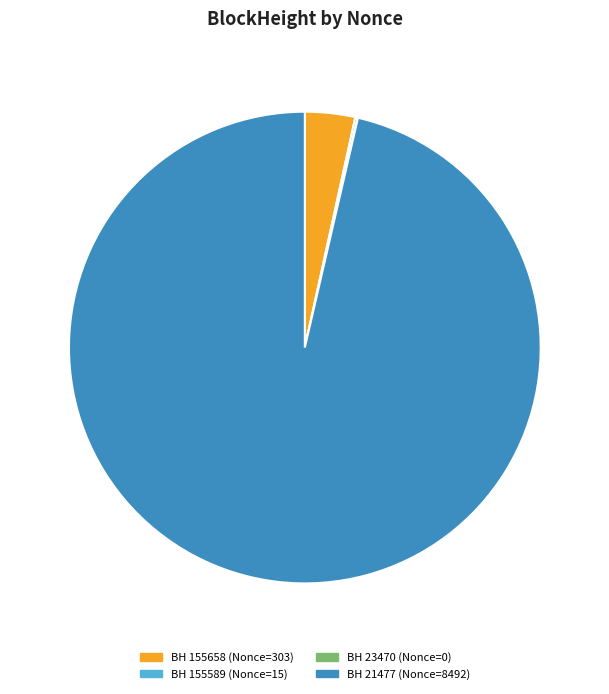

Does any single category account for the majority?

Yes